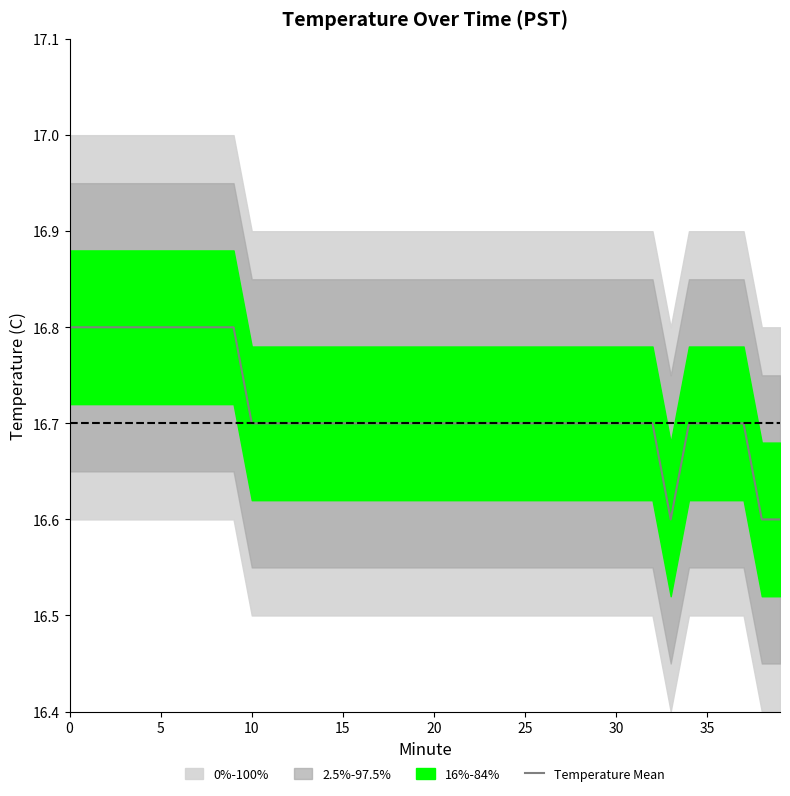

Reading left to right, what are all the values shown in this chart?

16.8	16.8	16.8	16.8	16.8	16.8	16.8	16.8	16.8	16.8	16.7	16.7	16.7	16.7	16.7	16.7	16.7	16.7	16.7	16.7	16.7	16.7	16.7	16.7	16.7	16.7	16.7	16.7	16.7	16.7	16.7	16.7	16.7	16.6	16.7	16.7	16.7	16.7	16.6	16.6